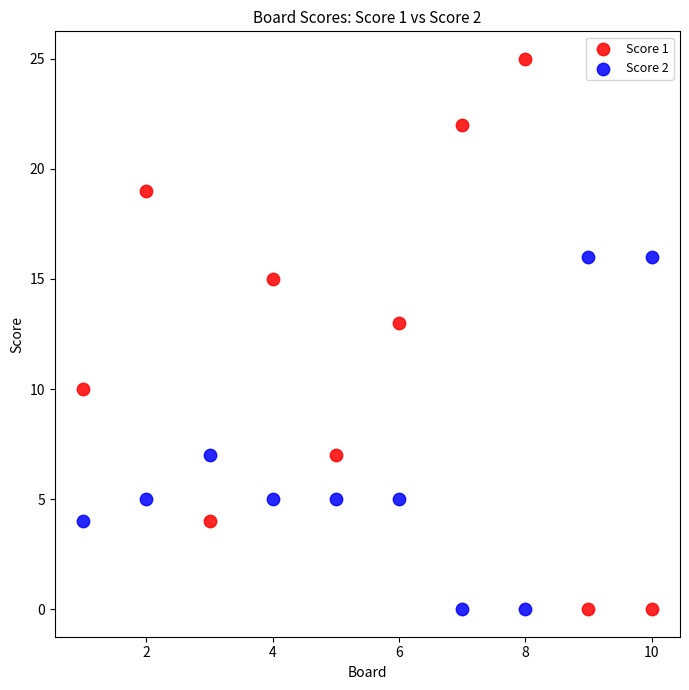

Which series contains the highest Y value?

Score 1